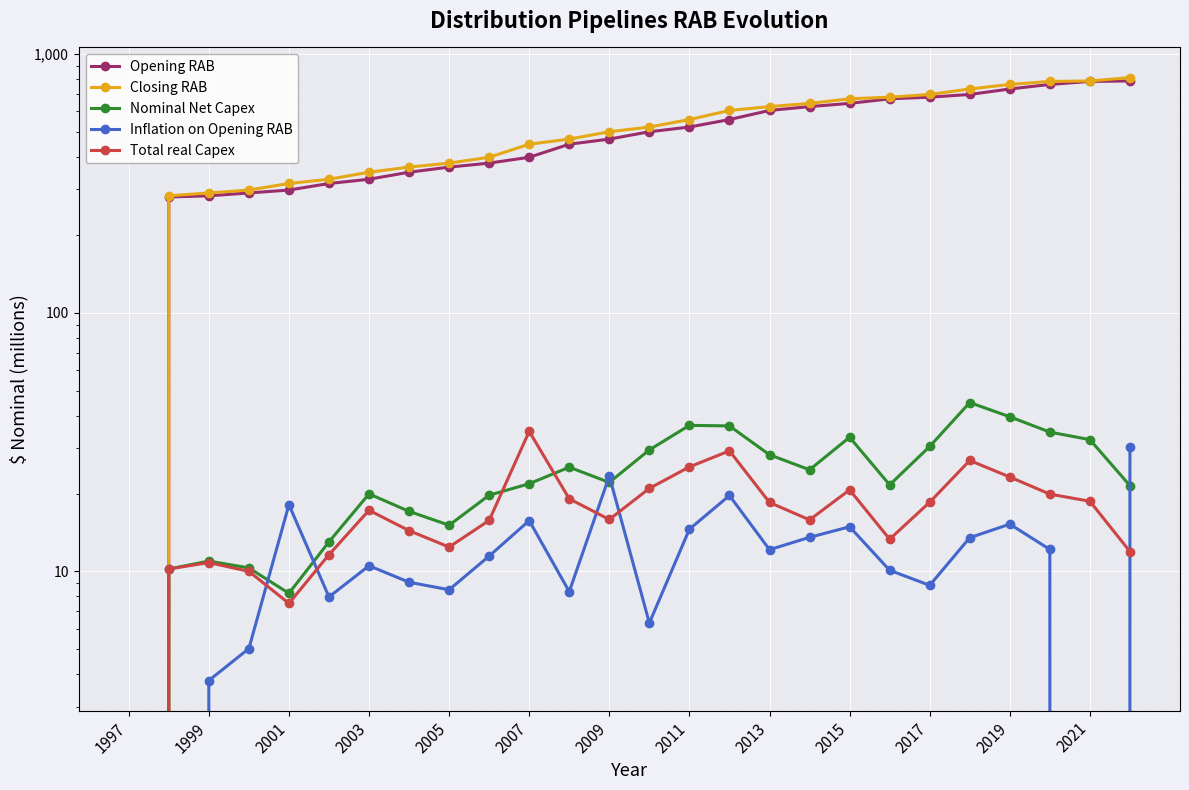

True or false: Nominal Net Capex and Closing RAB cross at least once.

False